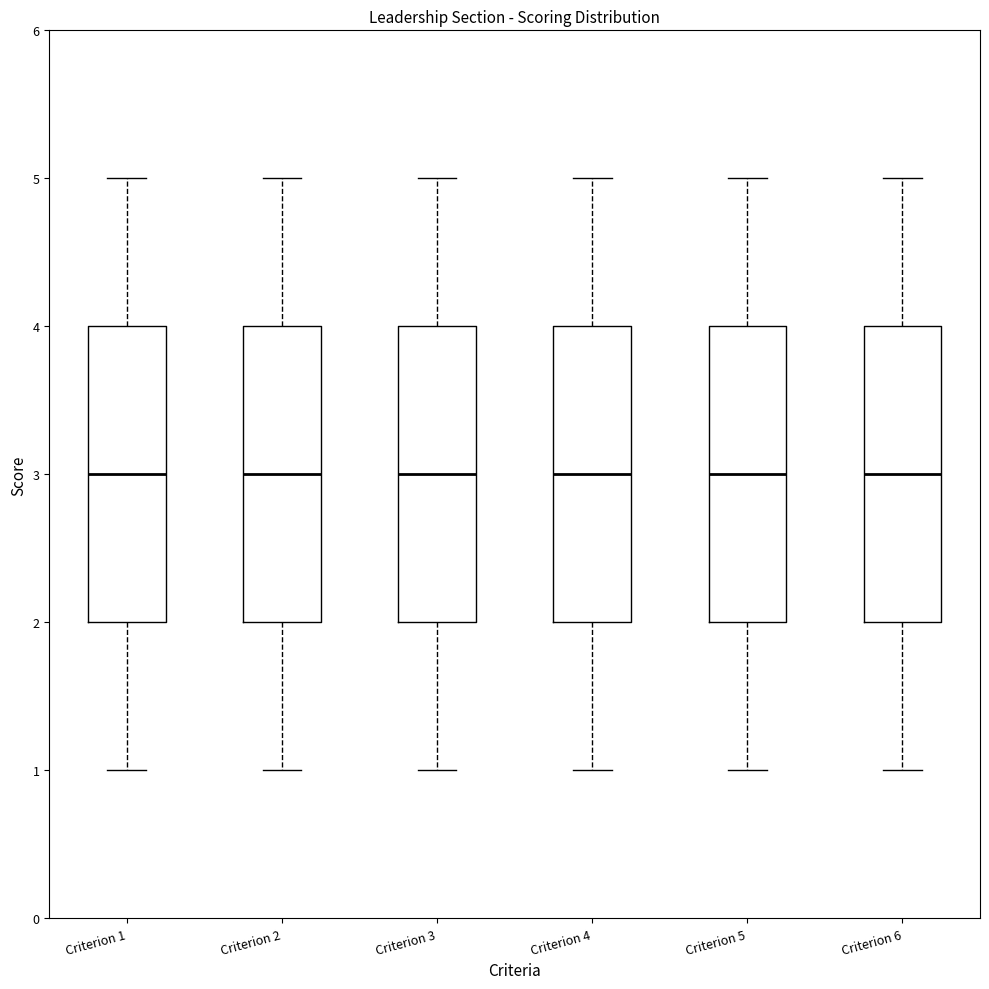

Where does the median line of the box for Criterion 1 sit on the y-axis? The values are not printed on the chart, so give them approximately, as read against the axis.

3